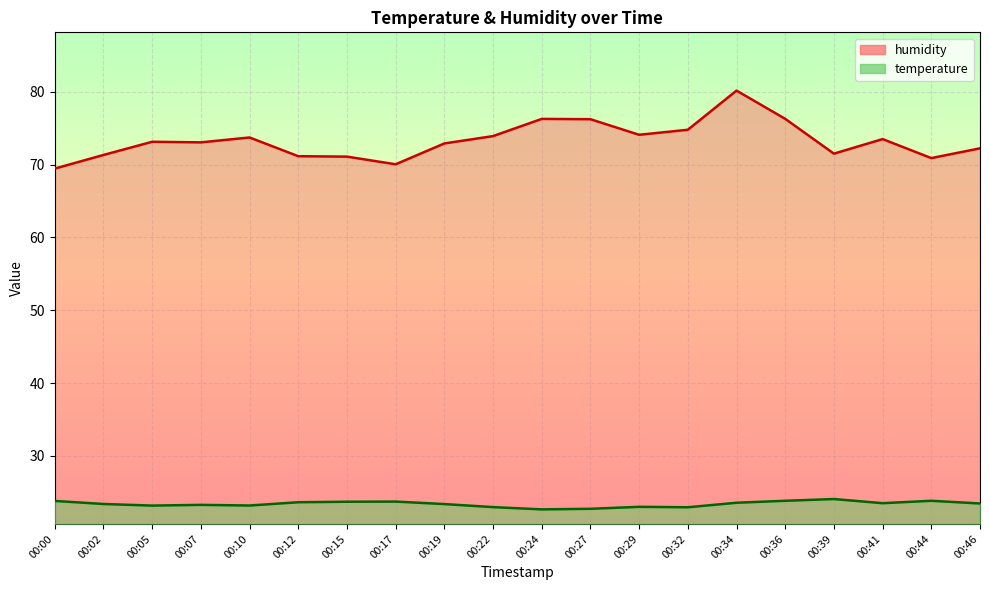

At which category is the sum across all series the highest?

00:34